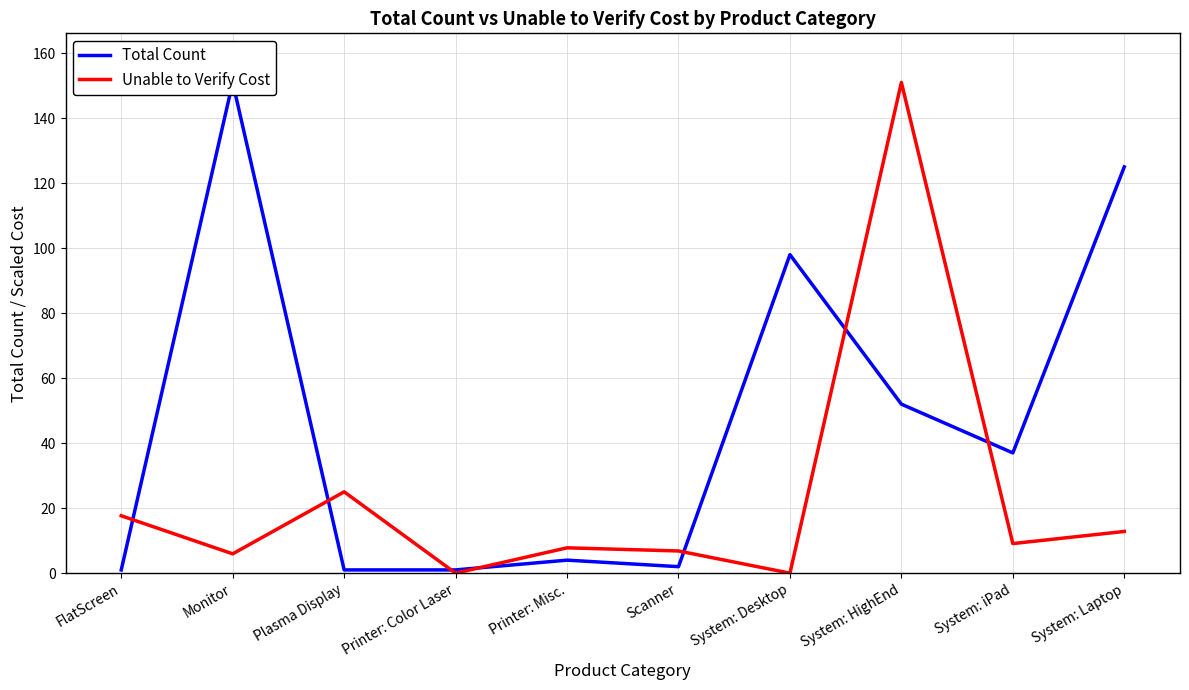

What is the total value across all series at Printer: Color Laser?

1.0